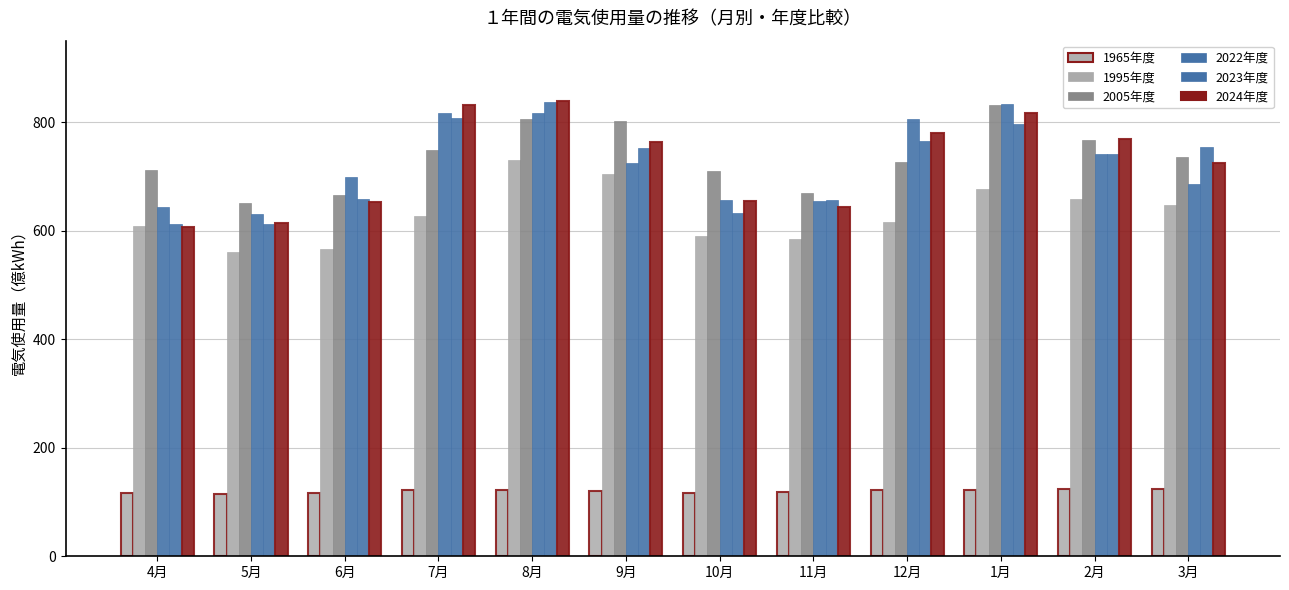

What is the smallest value displayed?

114.8